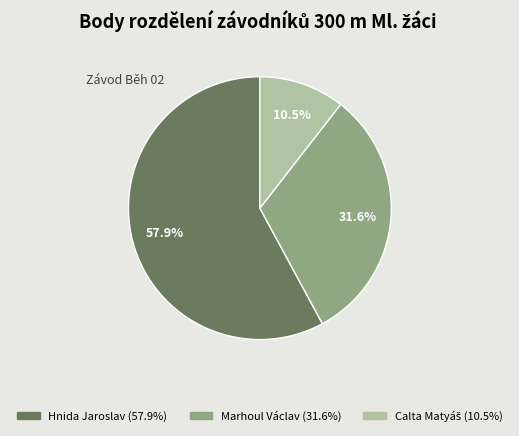

What percentage is NOT represented by Marhoul Václav?

68.4%